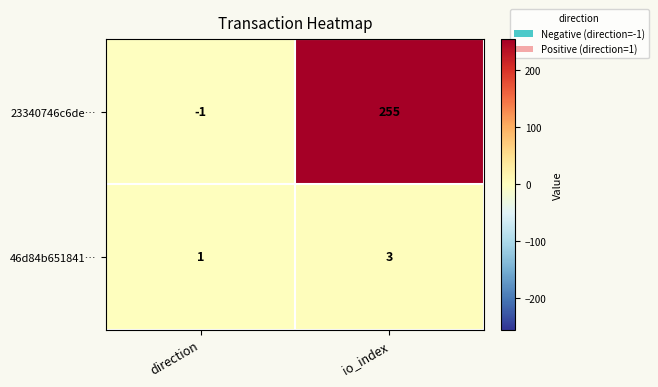

Which series has the largest range (max minus min)?

23340746c6de…